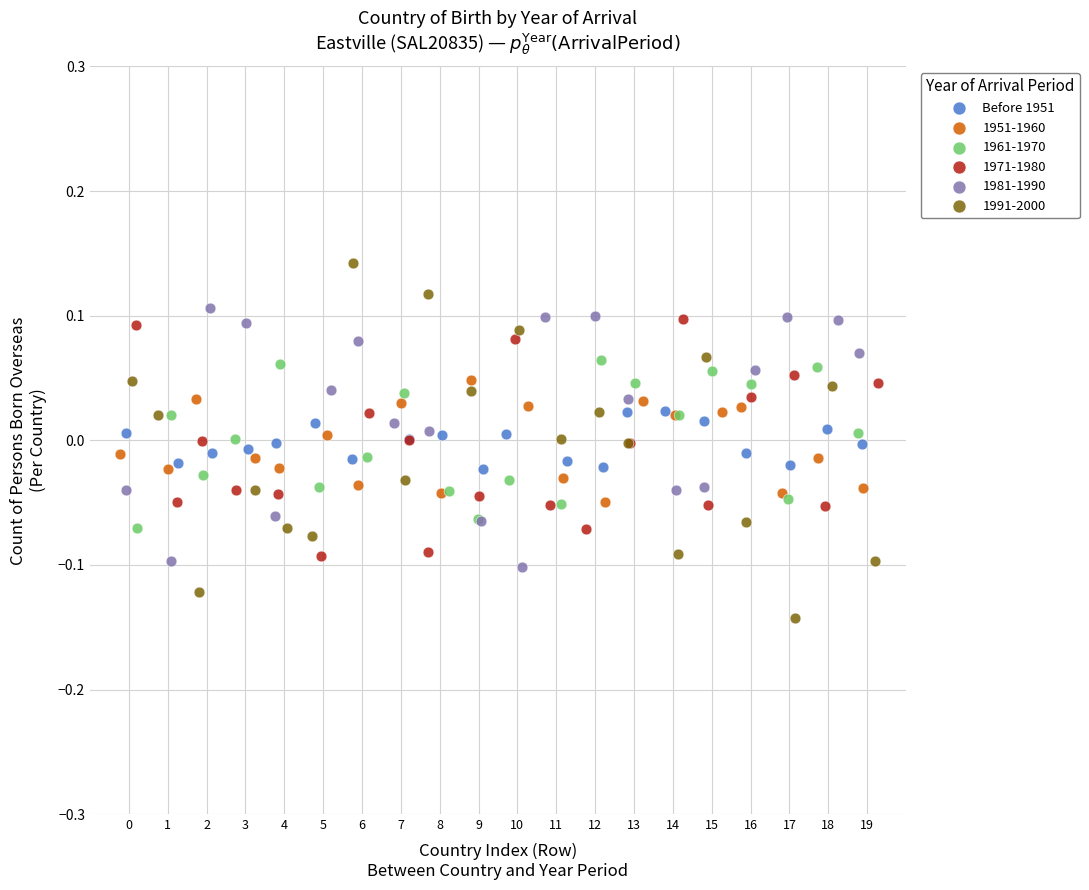

Which series reaches the minimum Y coordinate?

1991-2000